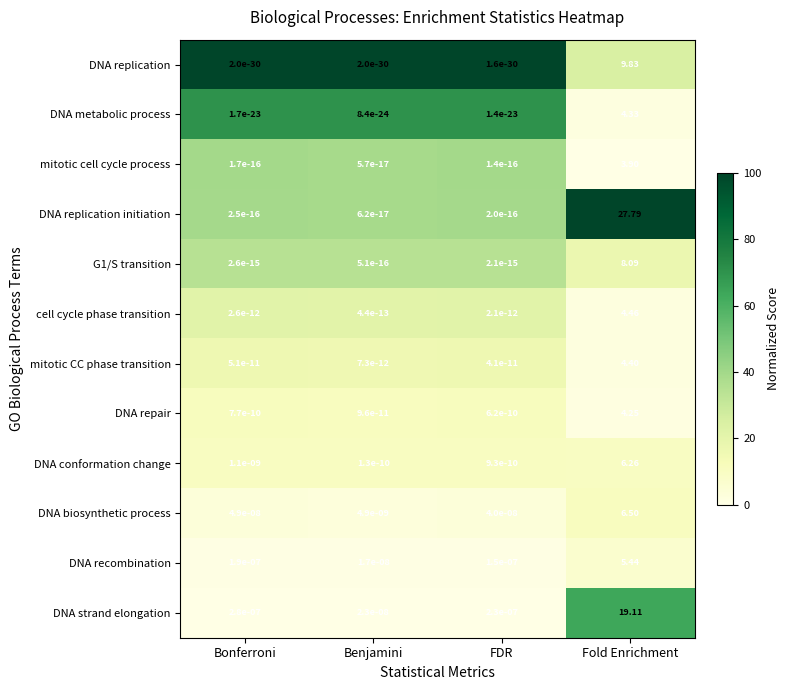

Rank the series by their maximum value, from lowest to highest.

mitotic cell cycle process, DNA repair, DNA metabolic process, mitotic CC phase transition, cell cycle phase transition, DNA recombination, DNA conformation change, DNA biosynthetic process, G1/S transition, DNA replication, DNA strand elongation, DNA replication initiation